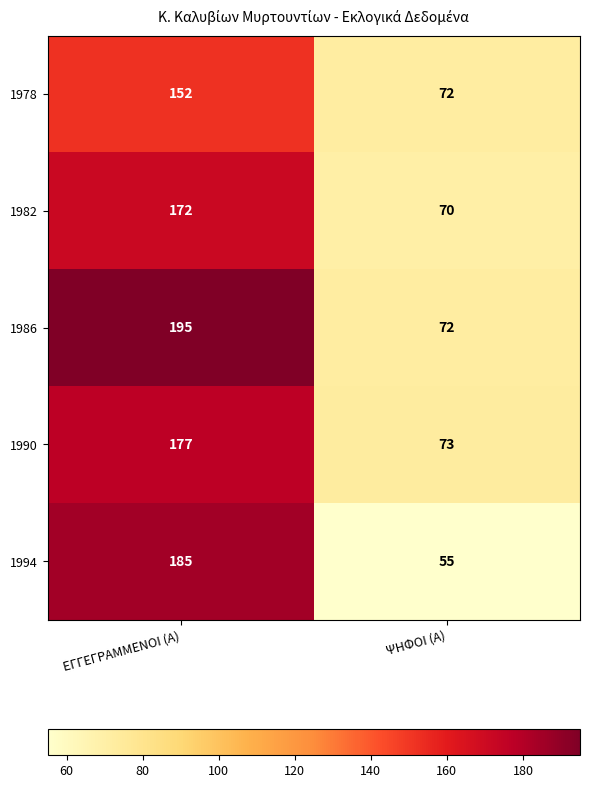

Count the number of categories in the chart.

2